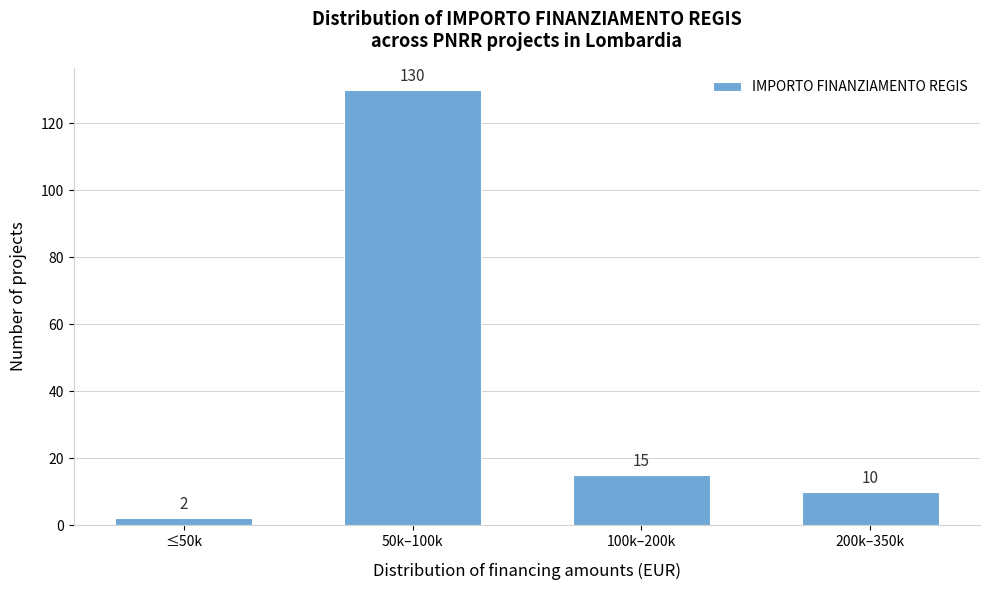

Reading left to right, transcribe all the data shown in this chart.

2	130	15	10